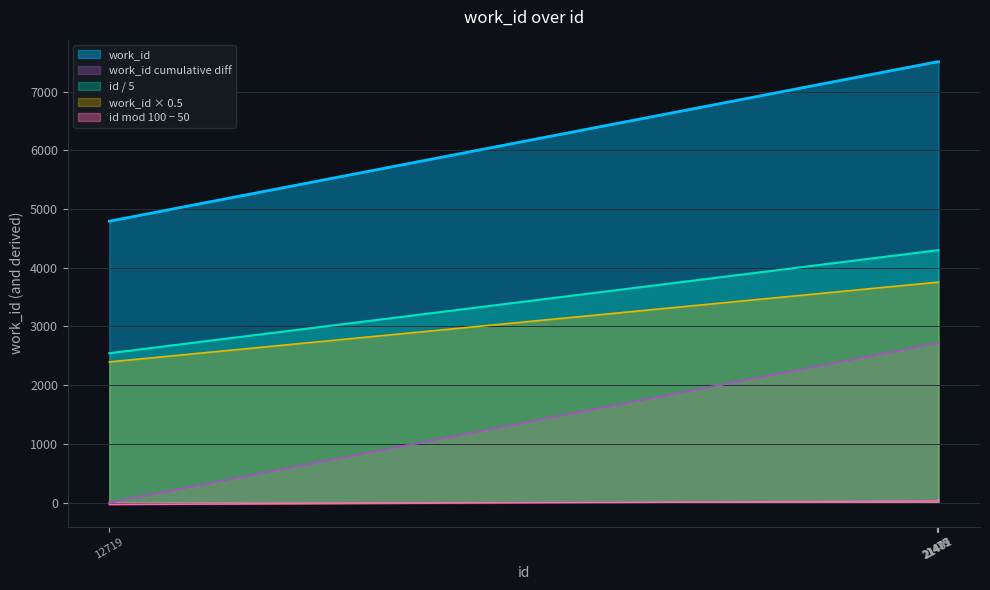

List the labels in order of value, largest first.

21495, 21489, 21491, 21475, 21478, 21479, 21480, 21487, 12719, 12720